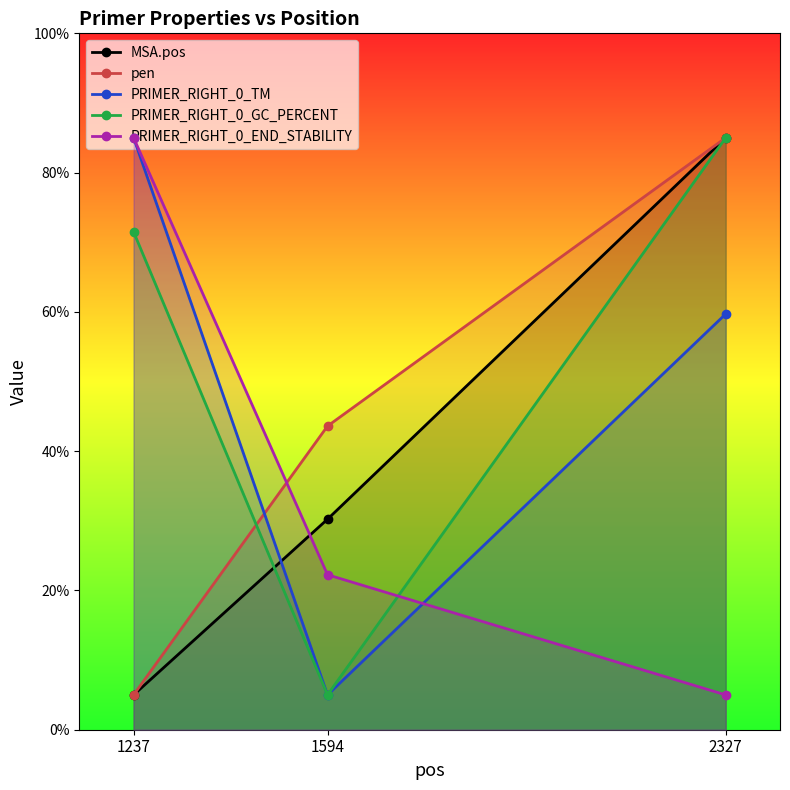

At which category does the chart reach its peak across all series?

2327